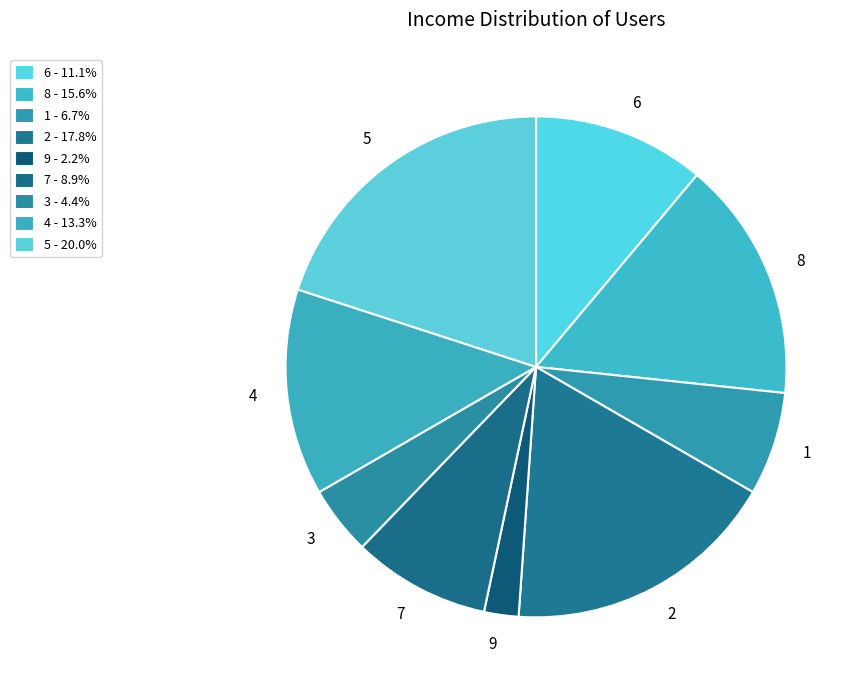

Is the sum of 5 and 4 greater than half?

No